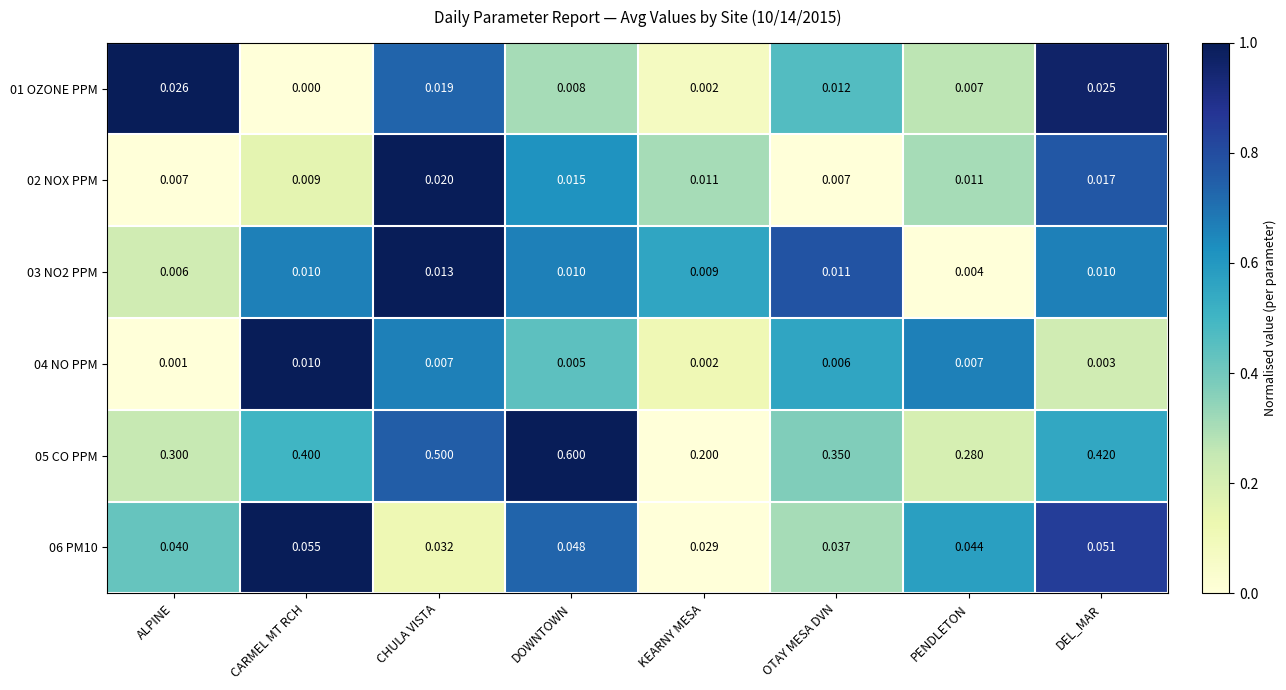

At which category is the sum across all series the highest?

DOWNTOWN